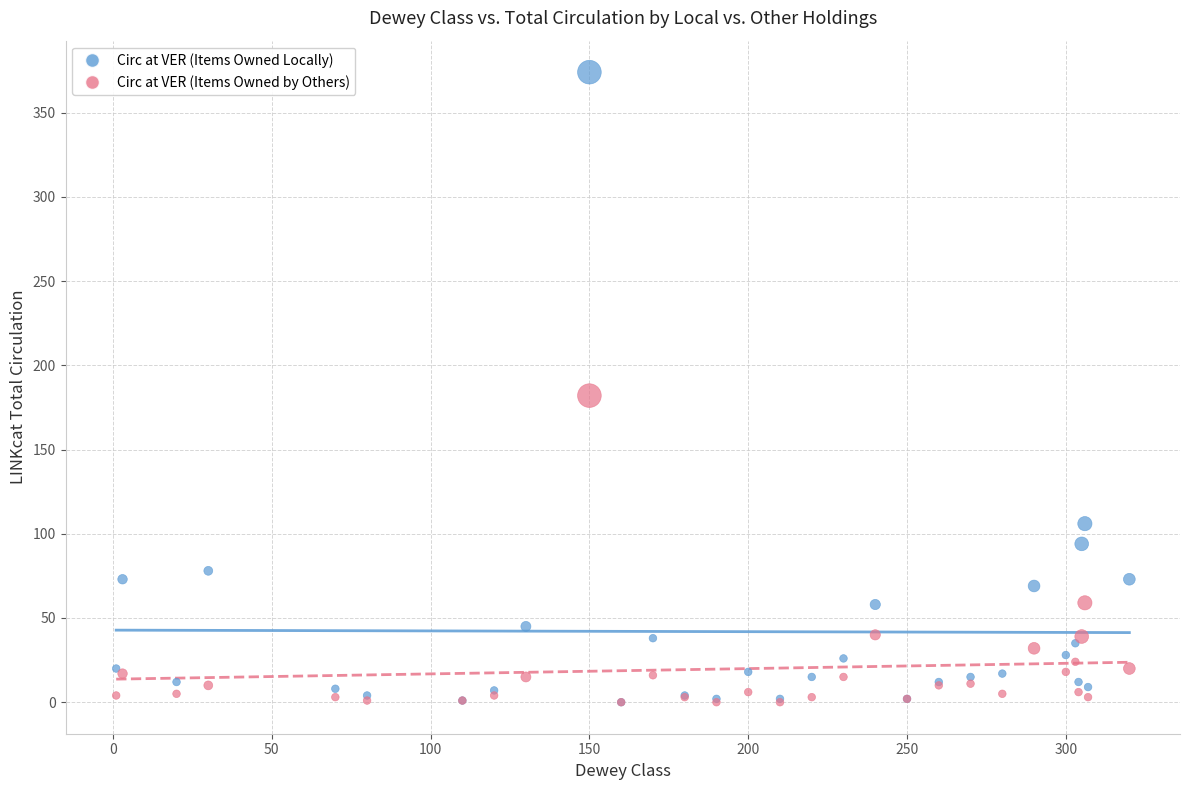

In the Circ at VER (Items Owned Locally) series, what Y value is closest to 187?

106